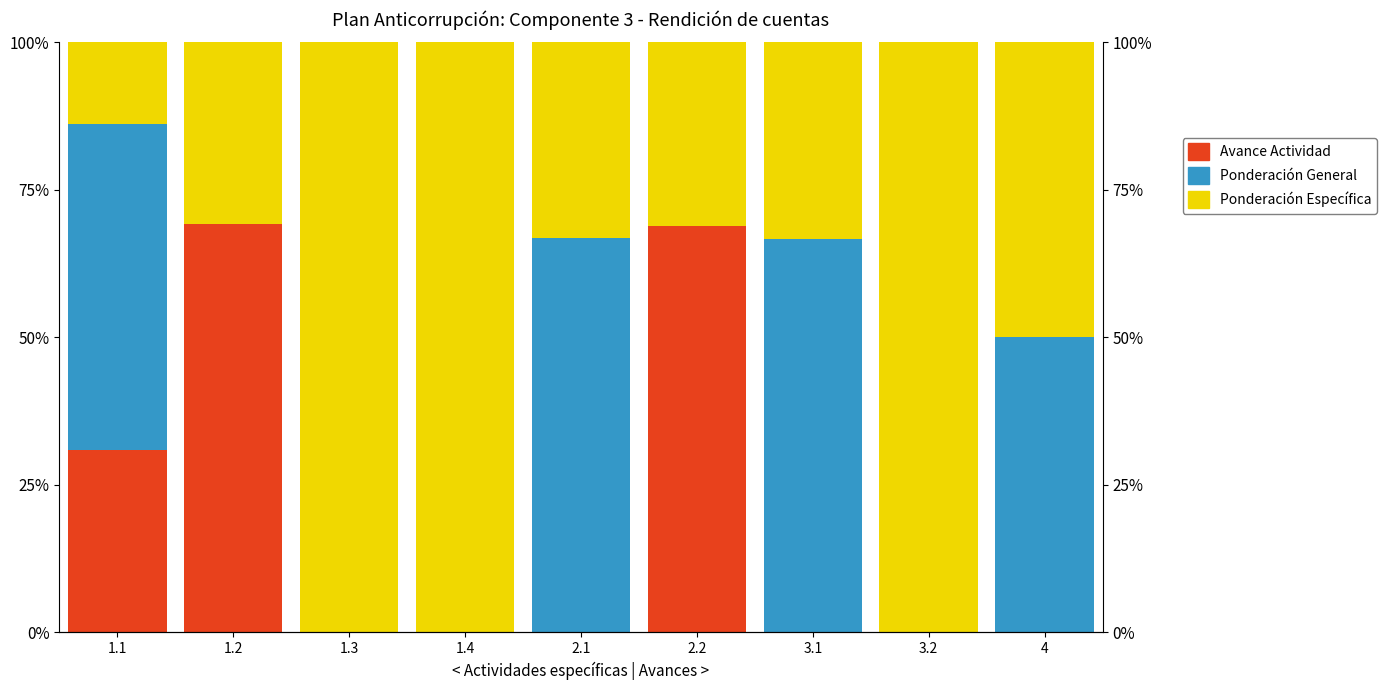

Reading left to right, what are all the values shown in this chart?

Avance por Actividad Específica: 1.1=0.3	1.2=0.7	1.3=0.0	1.4=0.0	2.1=0.0	2.2=0.7	3.1=0.0	3.2=0.0	4=0.0
Ponderación actividad General: 1.1=0.6	1.2=0.0	1.3=0.0	1.4=0.0	2.1=0.7	2.2=0.0	3.1=0.7	3.2=0.0	4=0.5
Ponderación actividad específica: 1.1=0.1	1.2=0.3	1.3=1.0	1.4=1.0	2.1=0.3	2.2=0.3	3.1=0.3	3.2=1.0	4=0.5